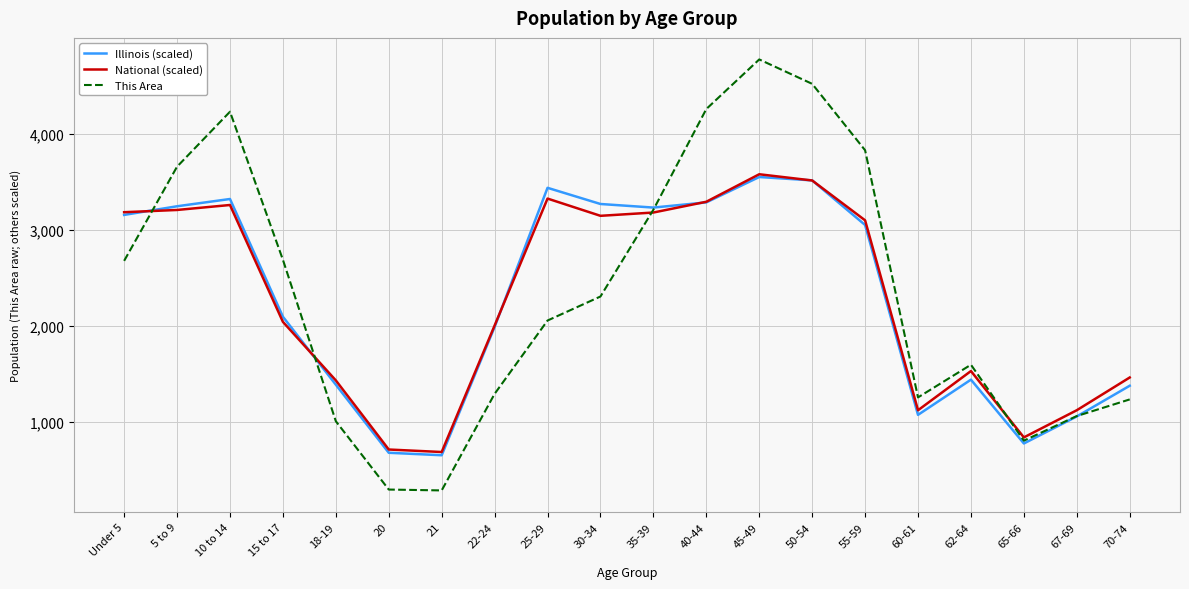

How many lines are shown in the chart?

3